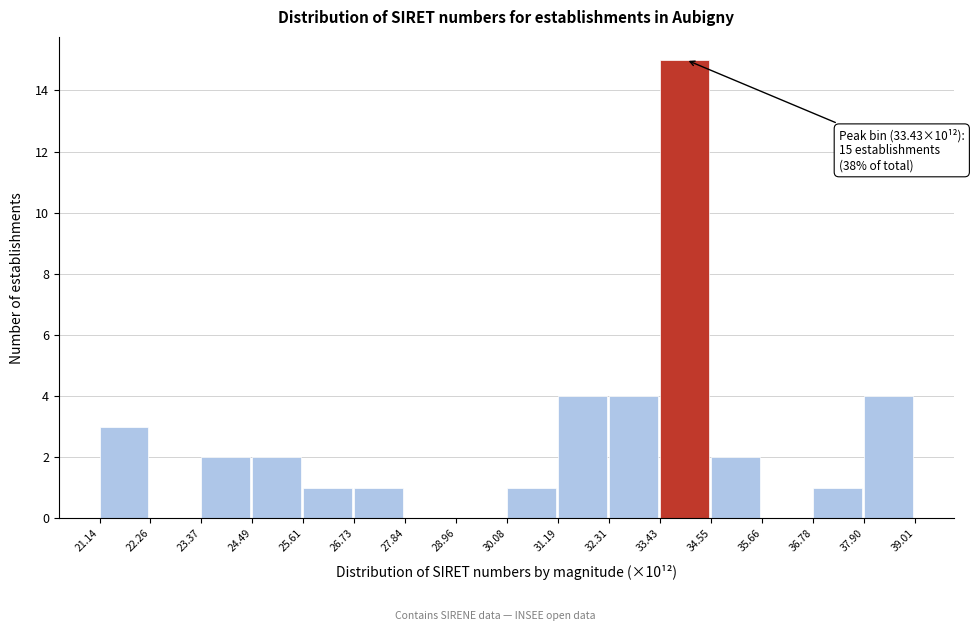

Which range on the x-axis has the tallest bar?

33.43 to 34.55